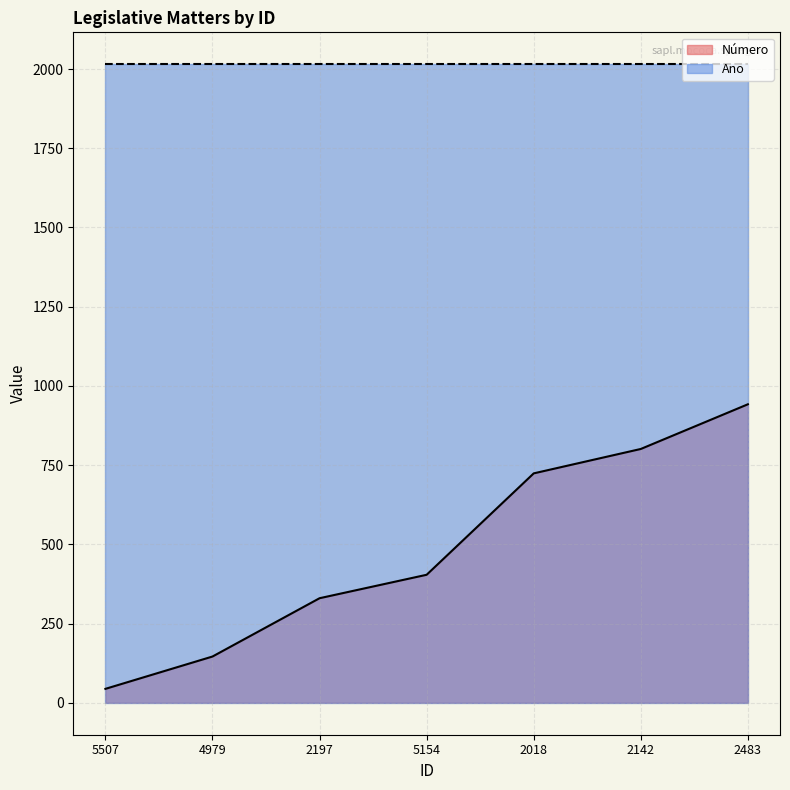

What is the label of the 3rd point from the right?

2018